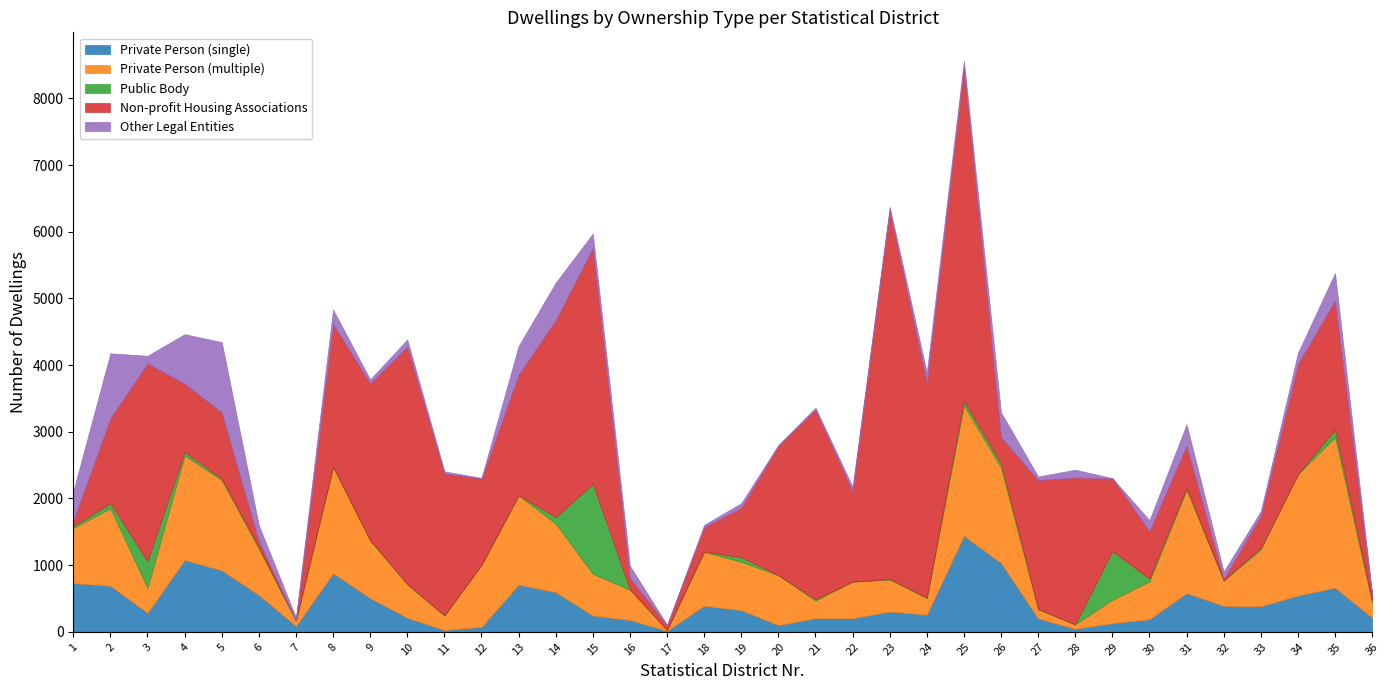

Rank the categories by Private Person (single) value from highest to lowest.

25, 4, 26, 5, 8, 1, 13, 2, 35, 14, 31, 6, 34, 9, 18, 32, 33, 19, 23, 3, 24, 15, 36, 10, 21, 22, 27, 30, 16, 29, 20, 7, 12, 28, 11, 17